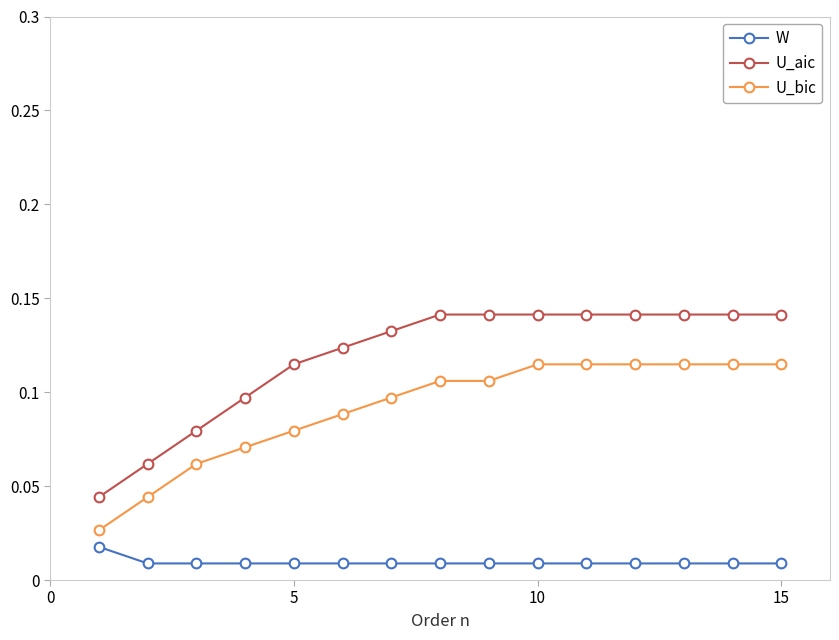

True or false: U_aic and W intersect in this chart.

False